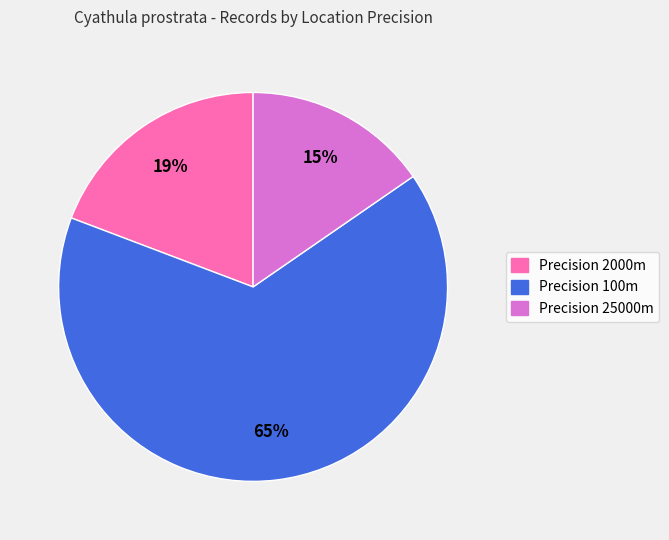

Count the number of slices in the pie.

3